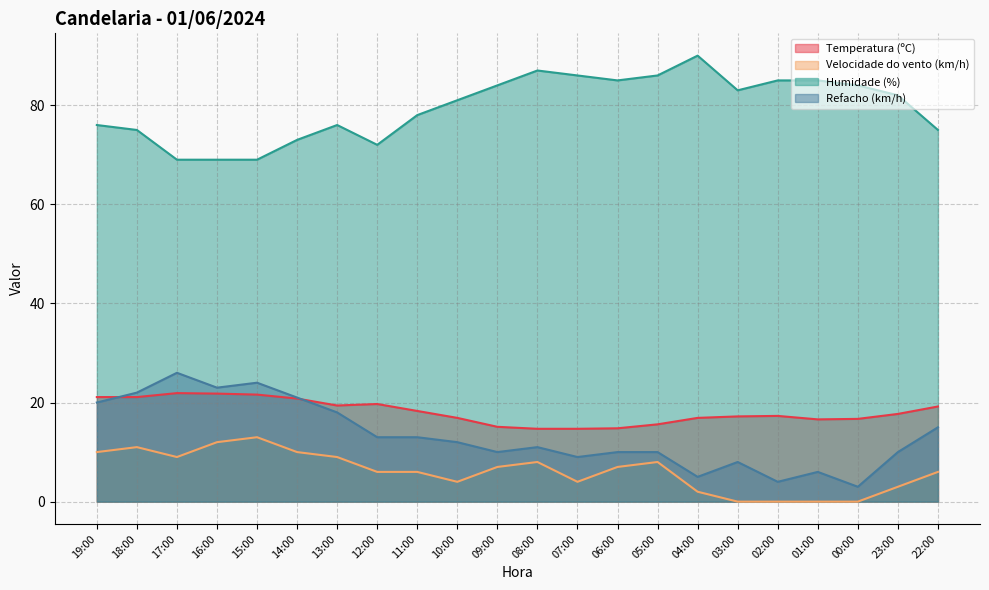

The value of Humidade (%) at 19:00 is 30.5. True or false?

False